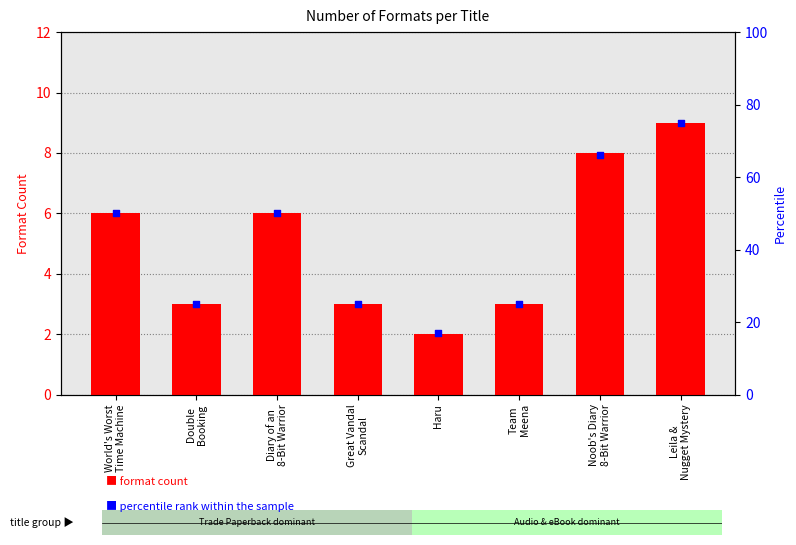

Which series contains the highest Y value?

percentile rank within the sample